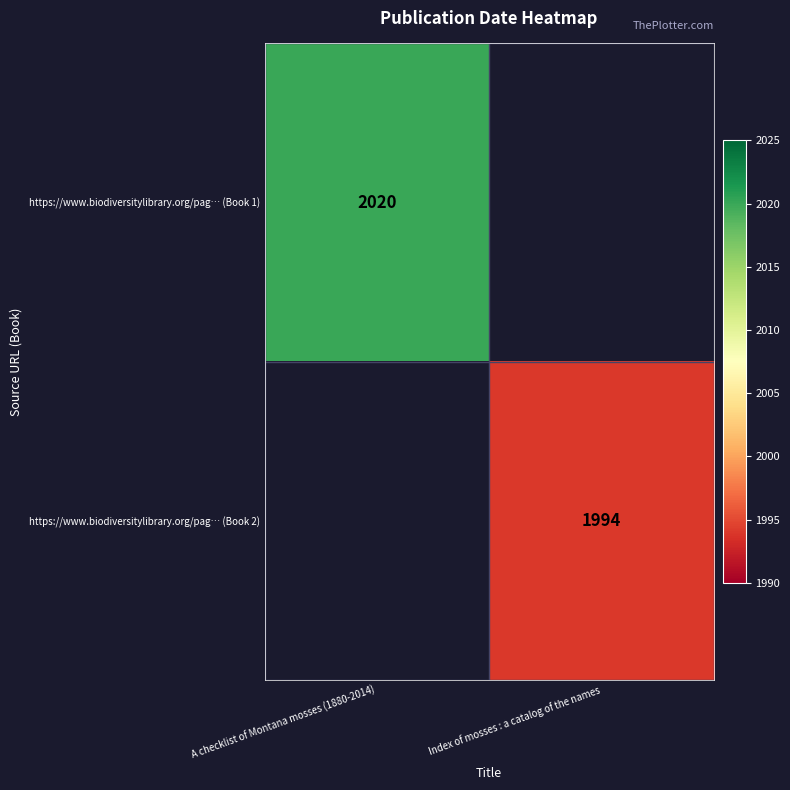

True or false: https://www.biodiversitylibrary.org/pag… (Book 2) has a value of 2627 at Index of mosses : a catalog of the names.

False